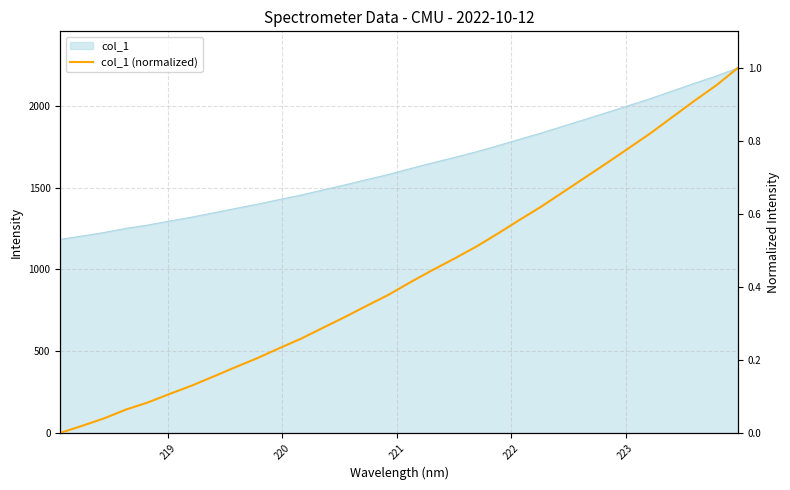

How many positive values are there?

31